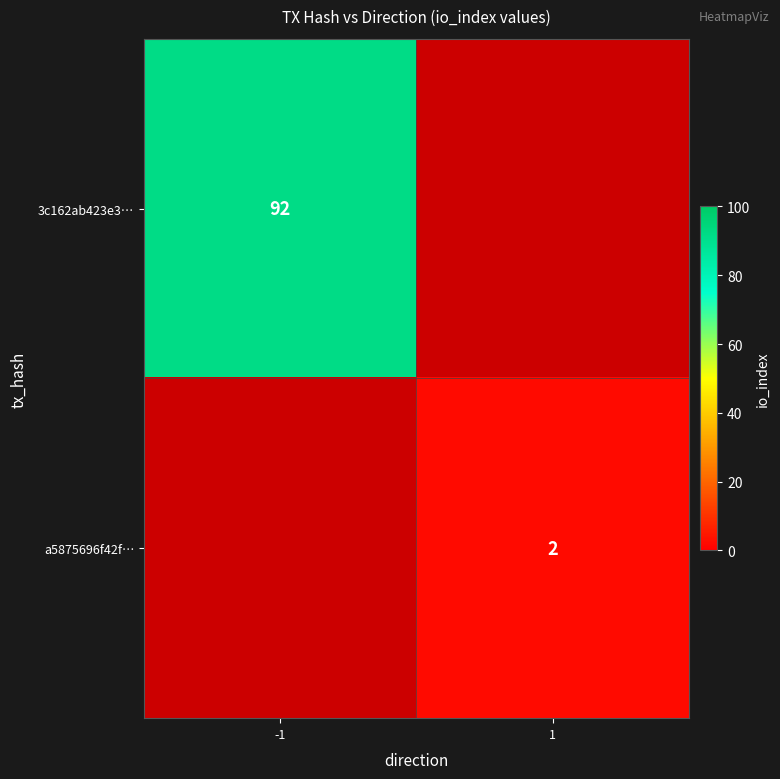

Is the value of a5875696f42f… at 1 greater than the value of 3c162ab423e3… at -1?

No